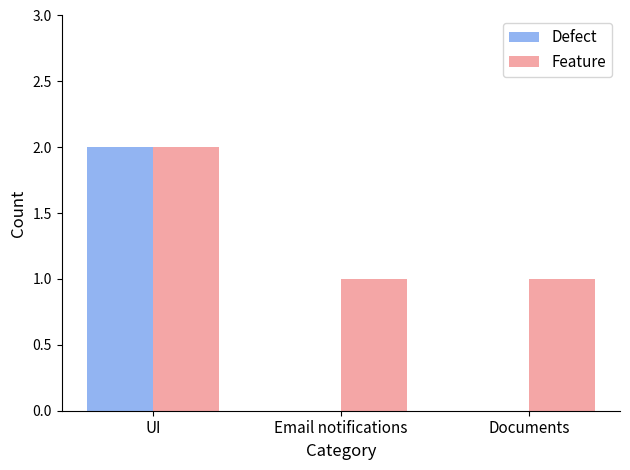

What is the sum of the Defect values at Documents and UI?

2